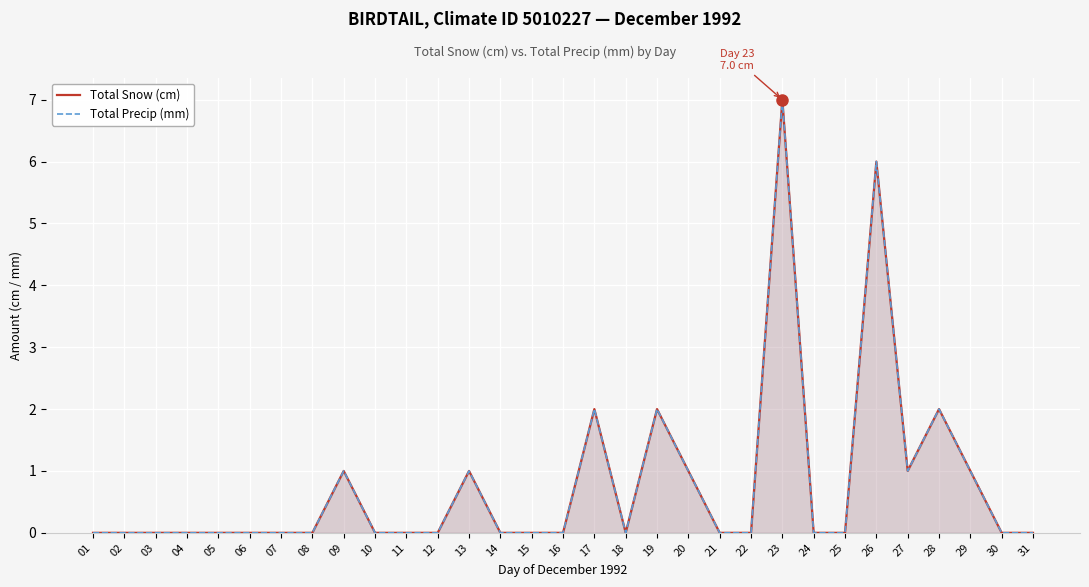

The value of Total Snow (cm) at 11 is 4. True or false?

False